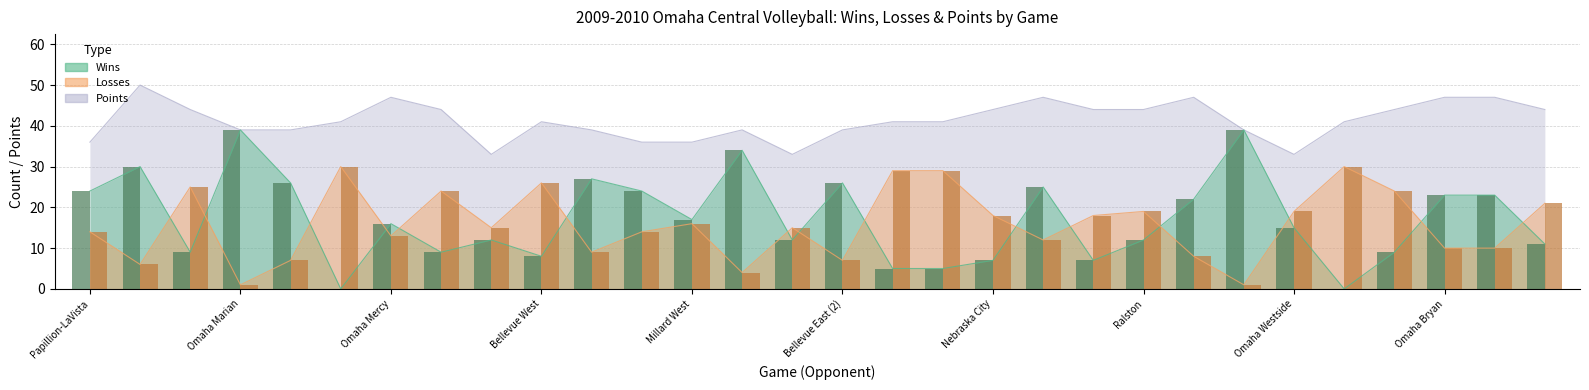

True or false: wins has a value of 19 at Ralston.

False